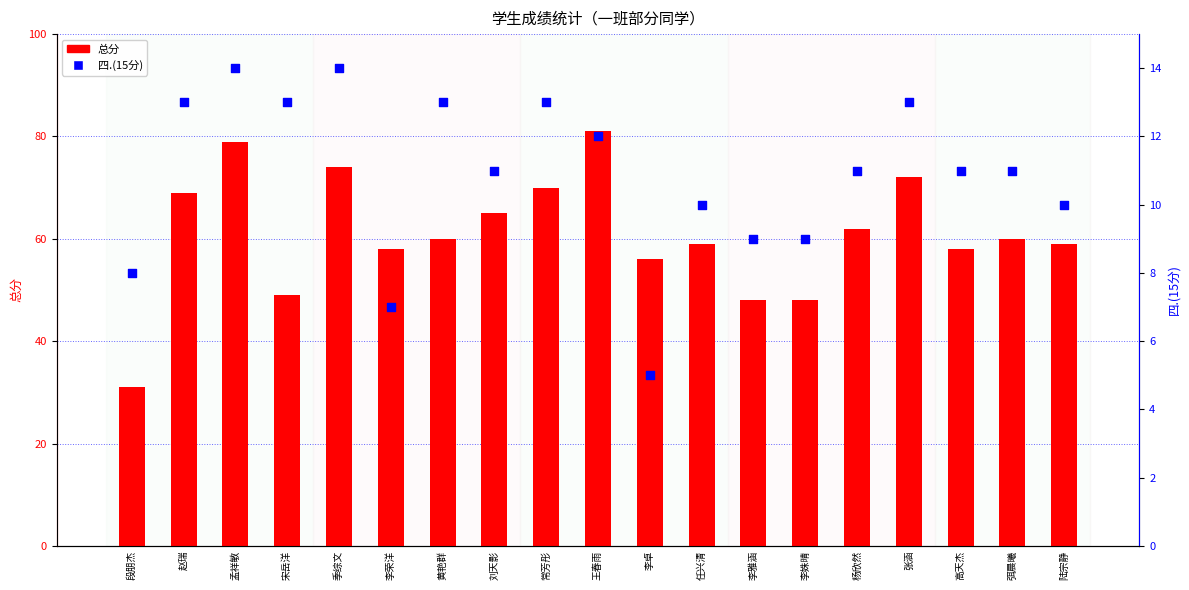

Which series reaches the minimum Y coordinate?

四.(15分)